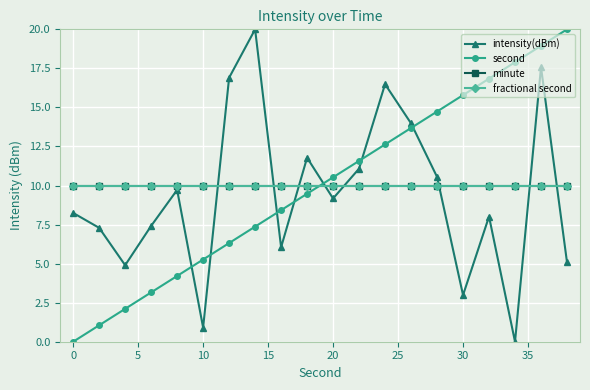

Is this an area chart (filled region under the line)?

No